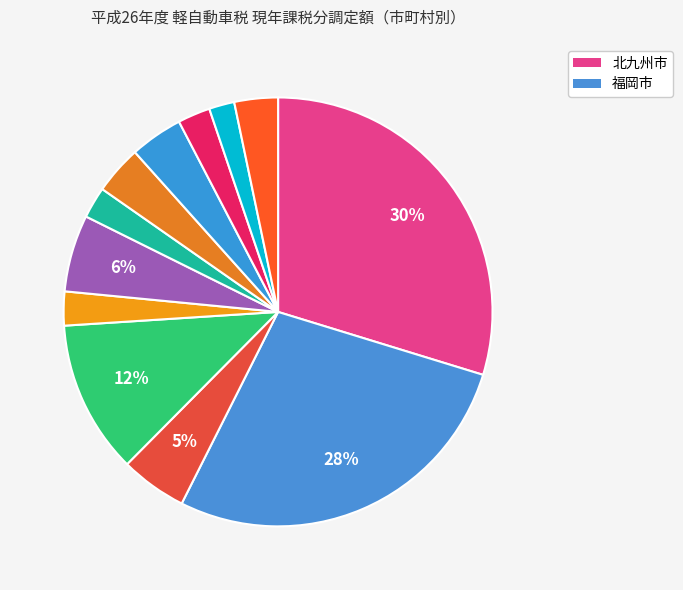

How many slices are in this pie chart?

12